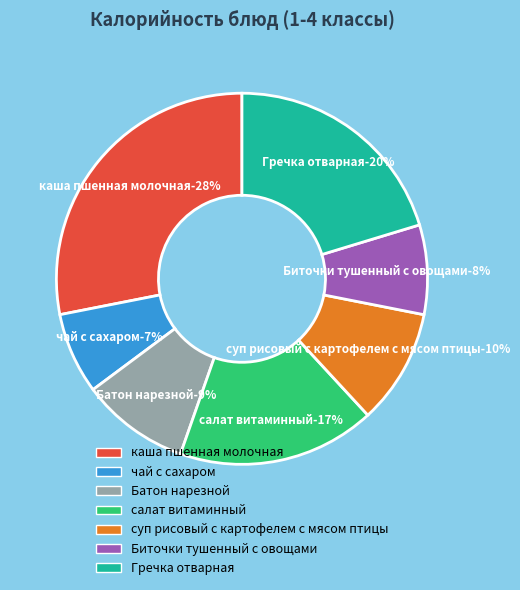

How much of the chart is everything except Батон нарезной?

90.6%